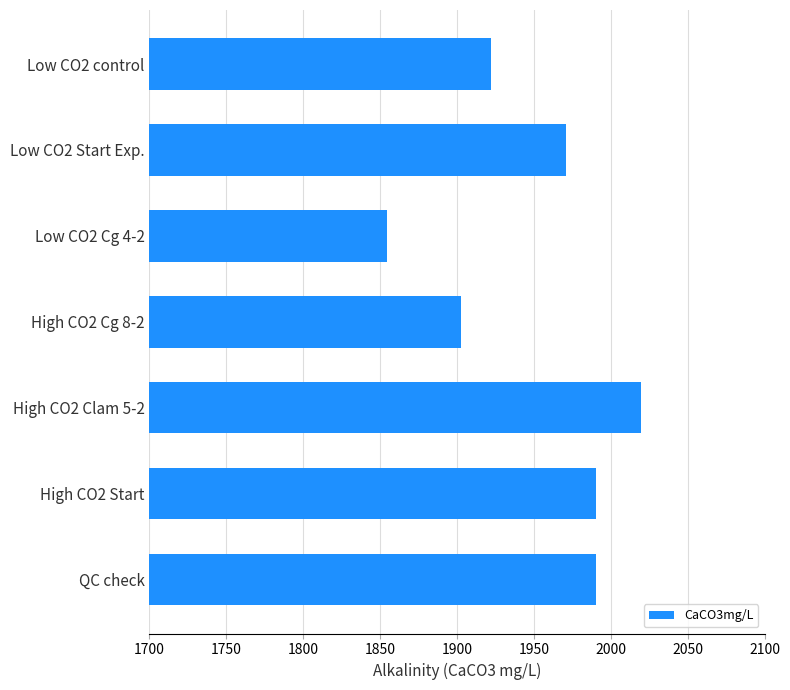

Reading top to bottom, extract all data points from this chart.

Low CO2 control=1922.3	Low CO2 Start Exp.=1970.9	Low CO2 Cg 4-2=1854.4	High CO2 Cg 8-2=1902.9	High CO2 Clam 5-2=2019.4	High CO2 Start=1990.3	QC check=1990.3